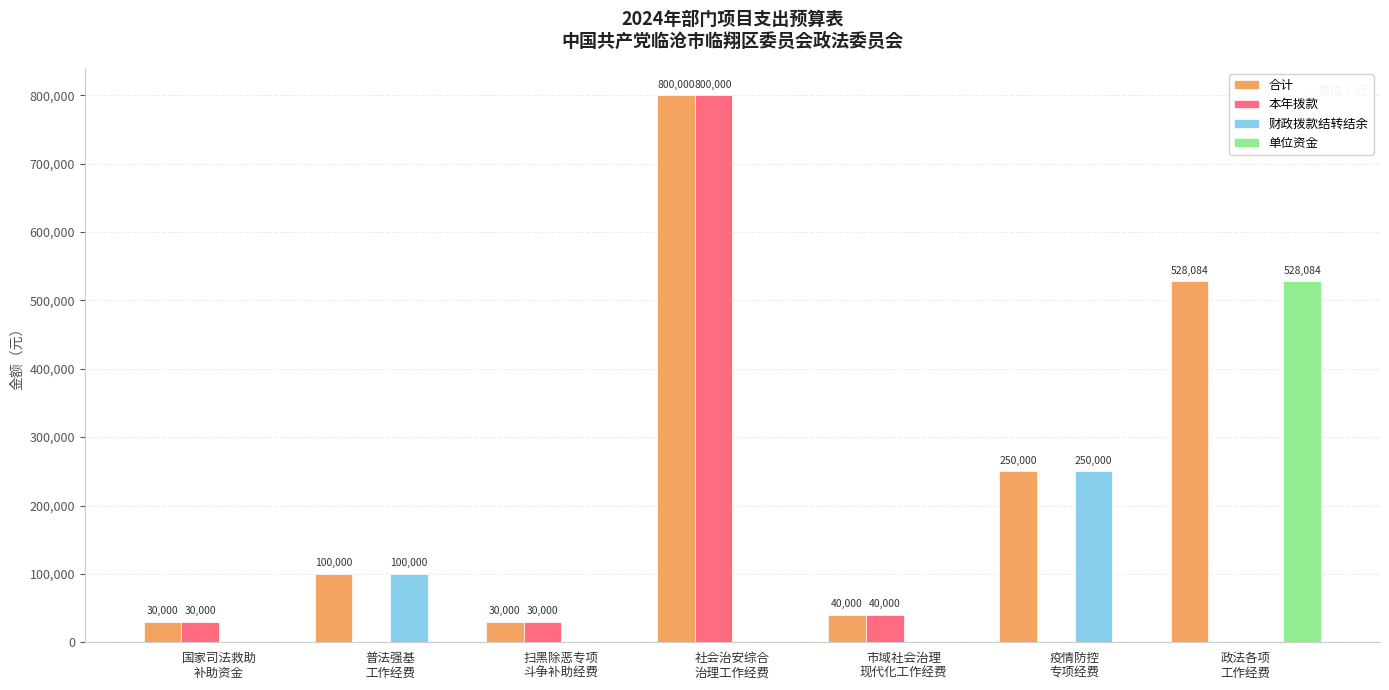

How many groups of bars are there?

7